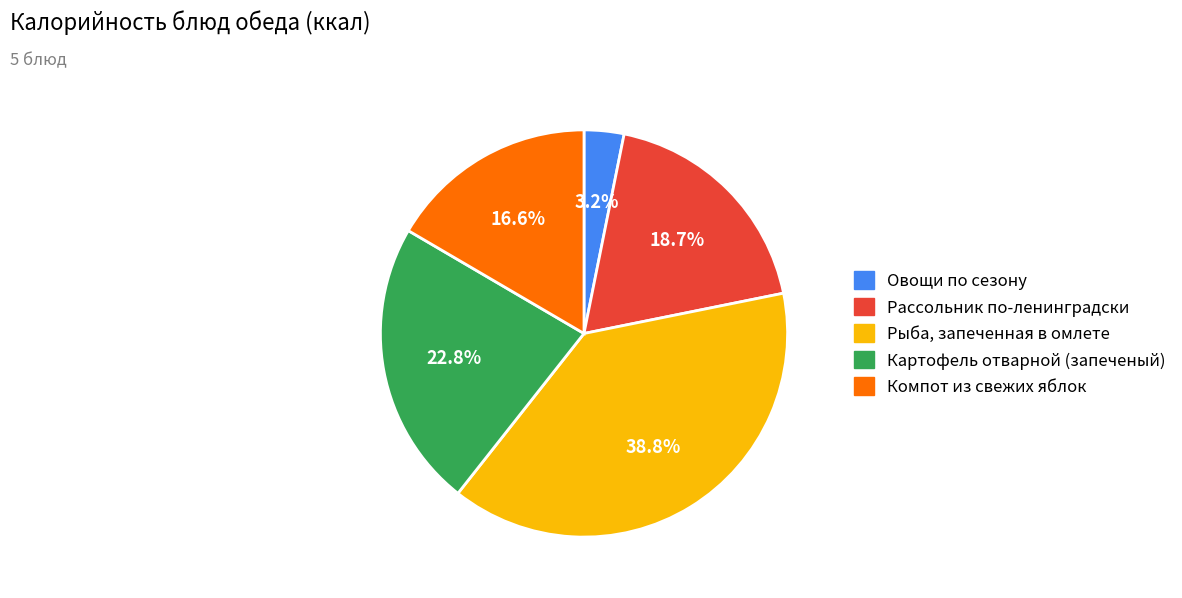

What is the largest slice in the pie chart?

Рыба, запеченная в омлете